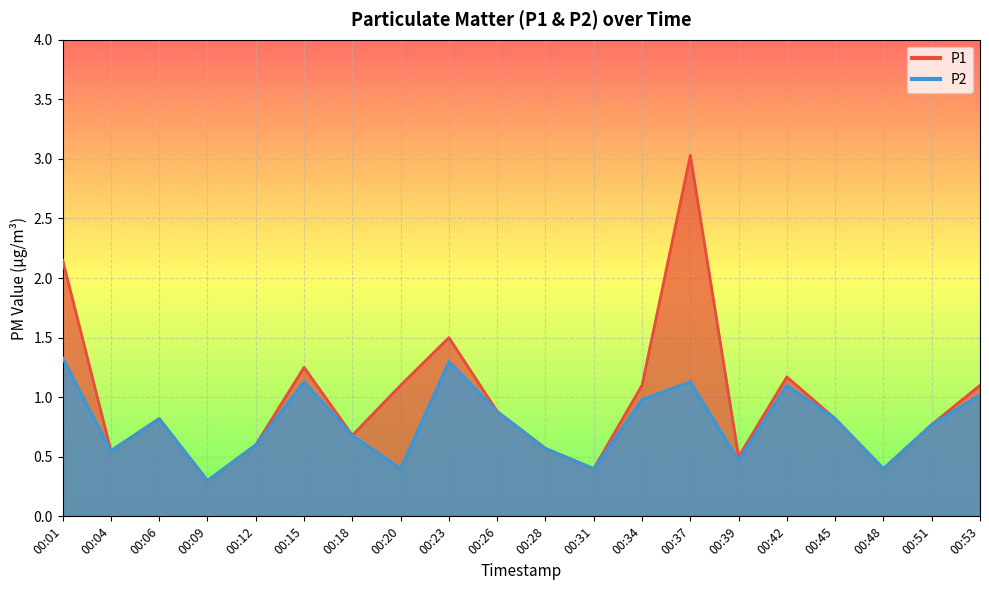

What is the maximum value for P2?

1.3